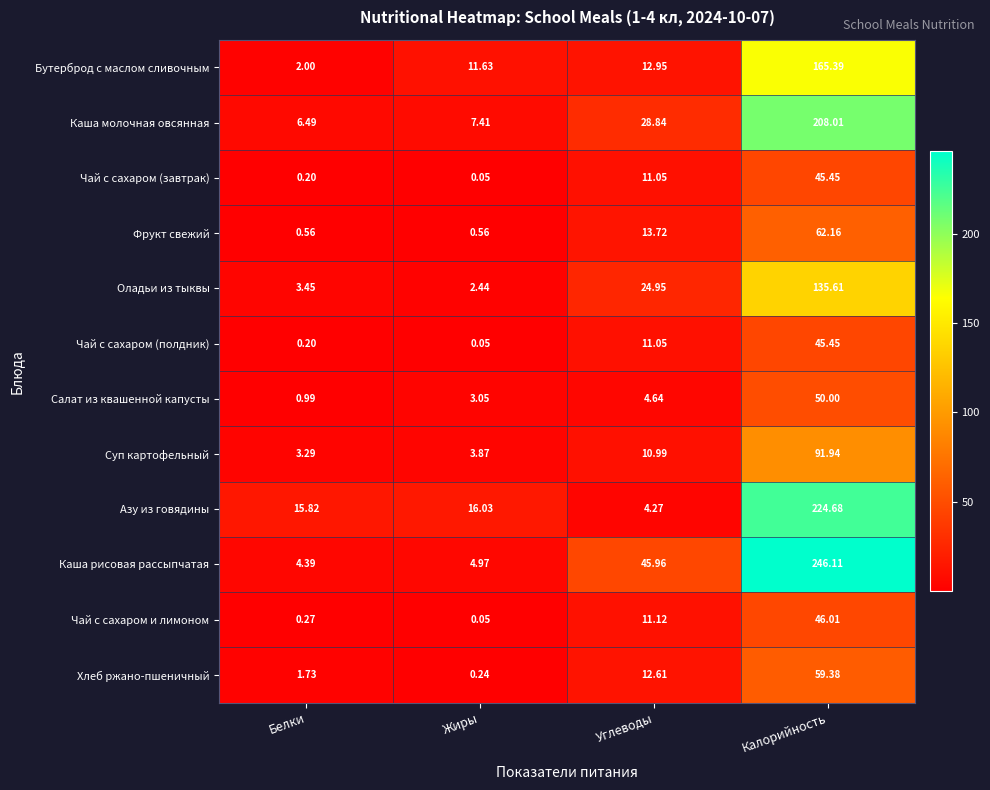

At how many categories does at least one series exceed 38?

2